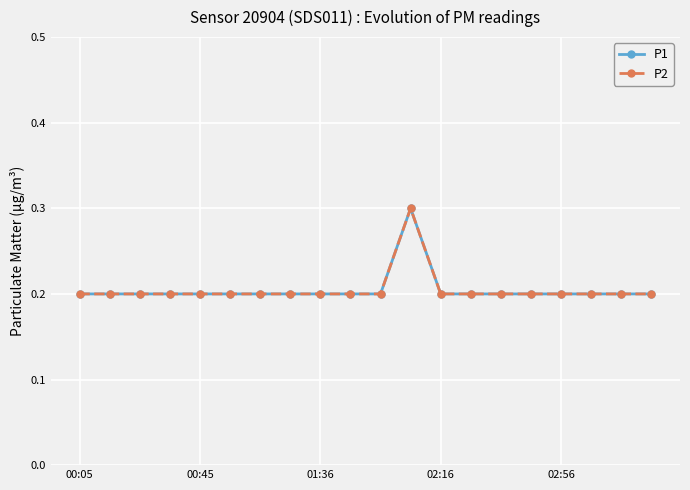

Does the chart have visible grid lines?

Yes